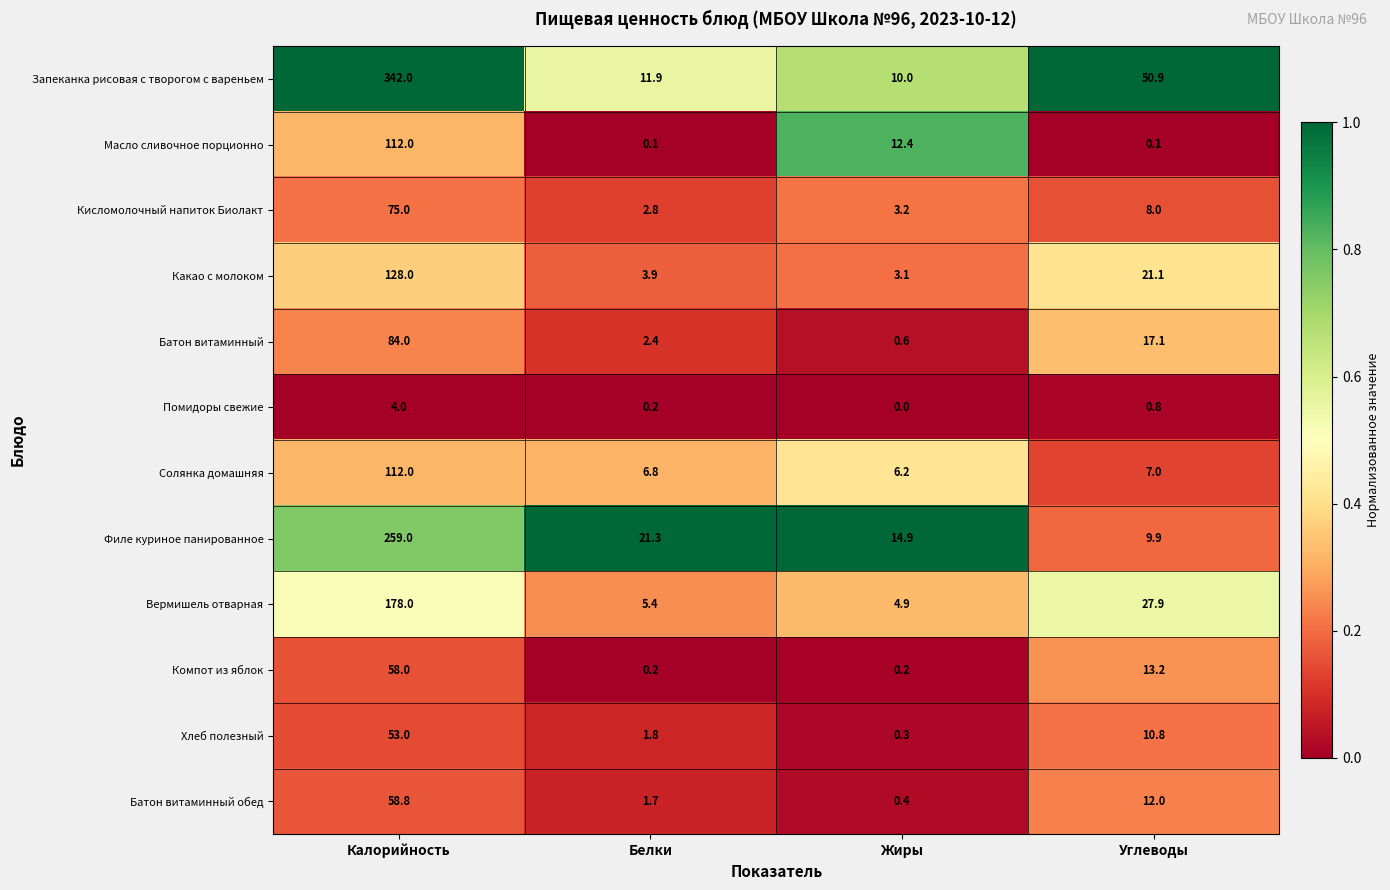

At which label does Какао с молоком first exceed 21?

Калорийность